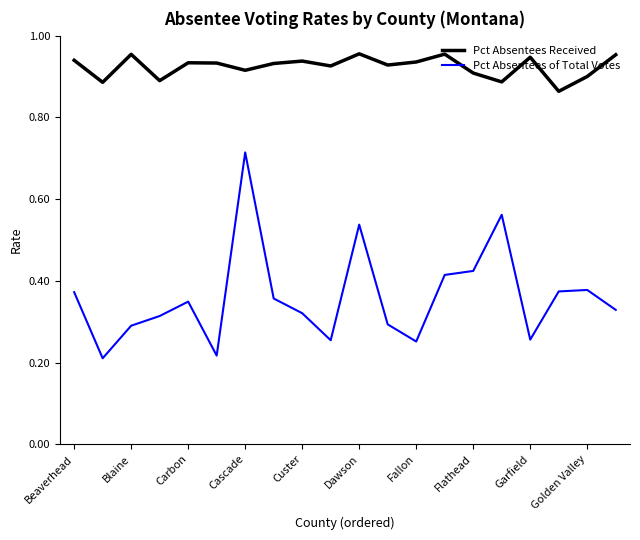

At how many categories does at least one series exceed 0?

20